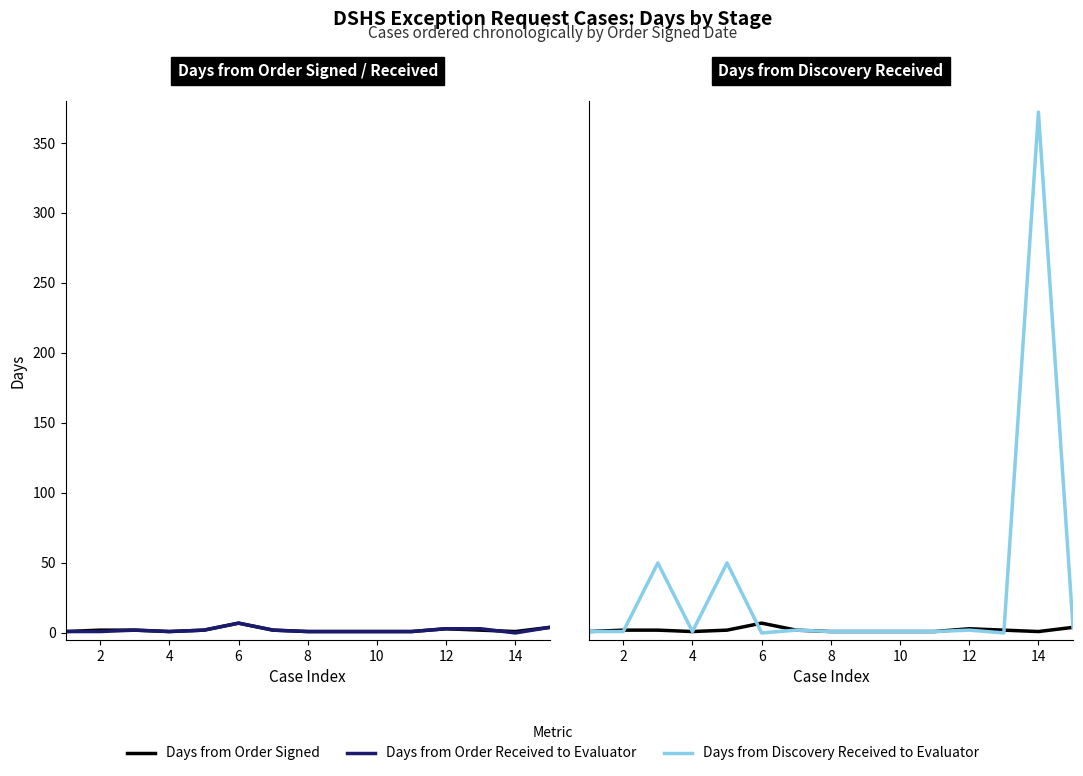

What is the average value of the Days from Discovery Received to Evaluator series?

32